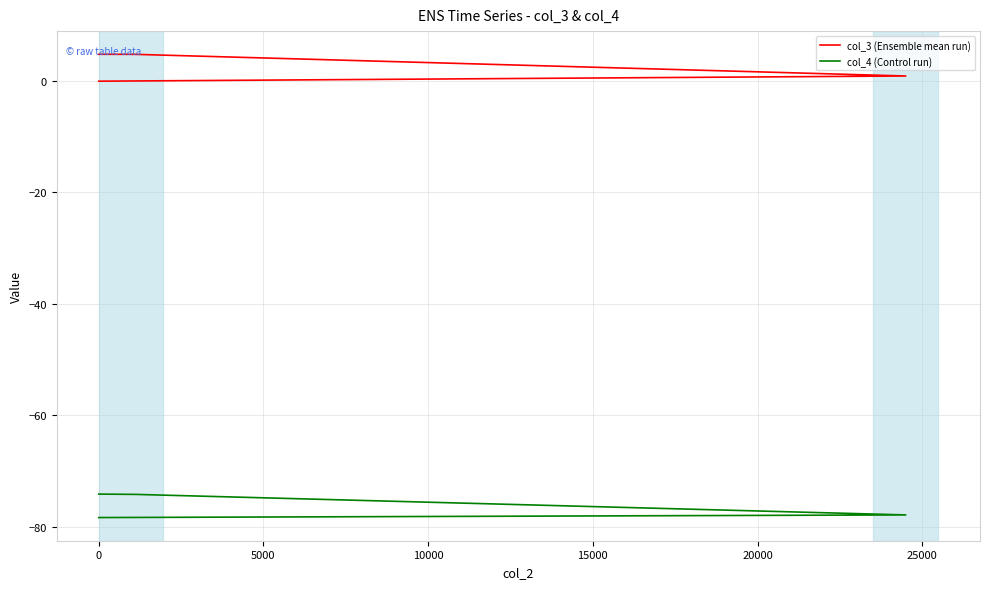

Is the value of col_3 (Ensemble mean run) at 5000 greater than the value of col_4 (Control run) at 0?

Yes